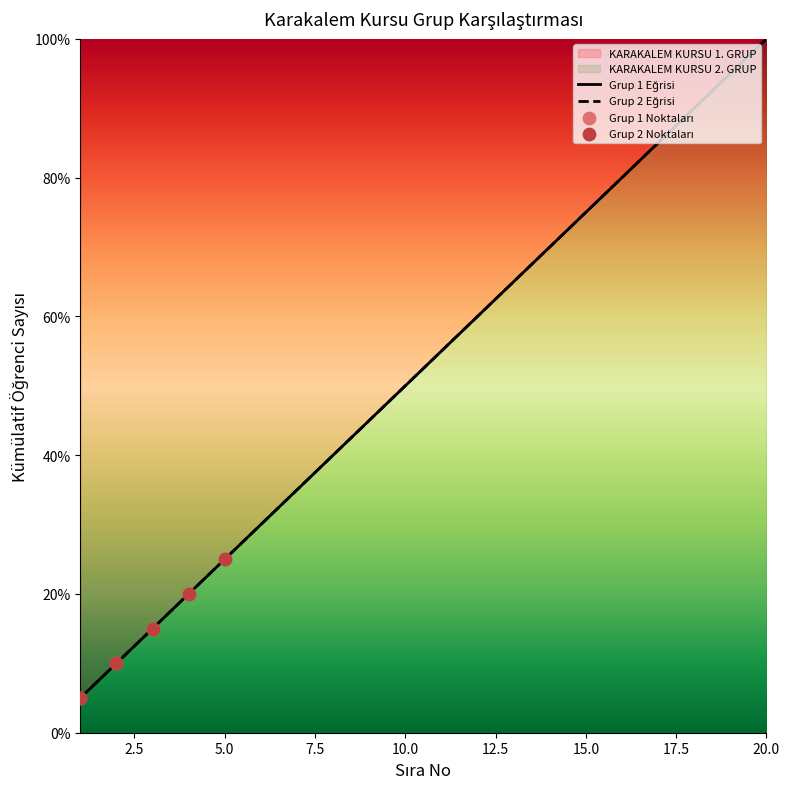

At which category is the sum across all series the highest?

20